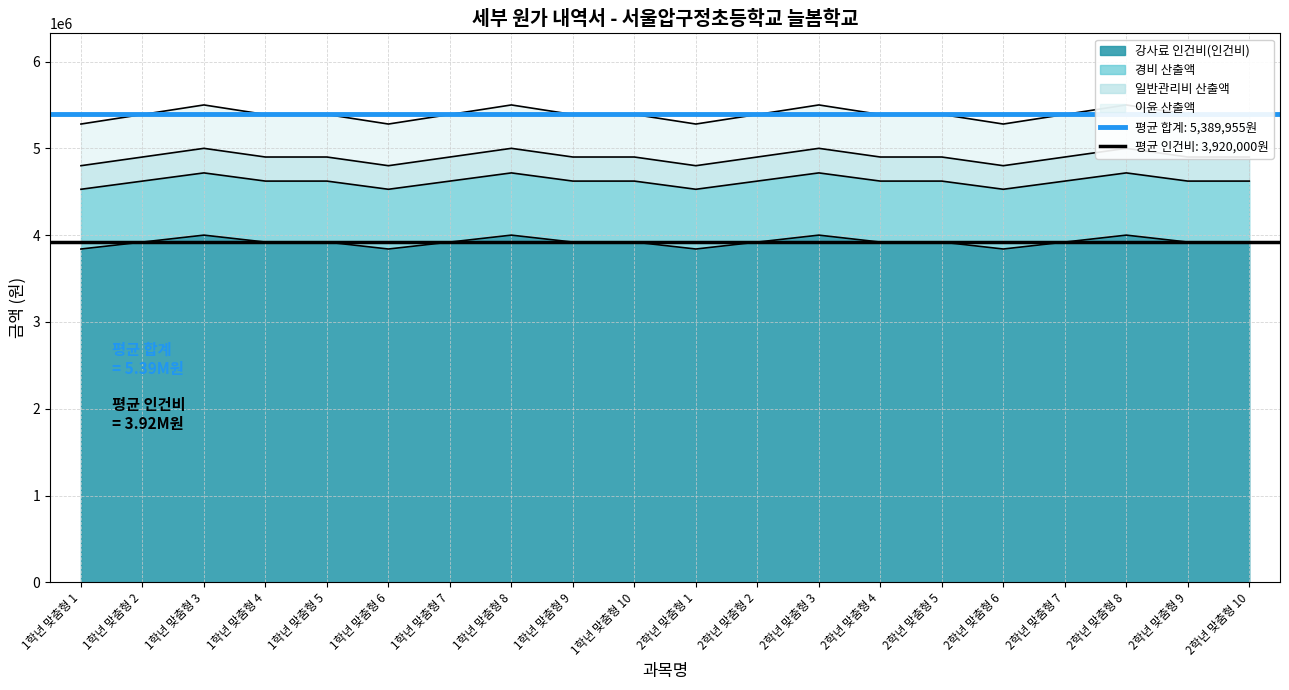

Which category has the lowest value across all series?

1학년 맞춤형 1